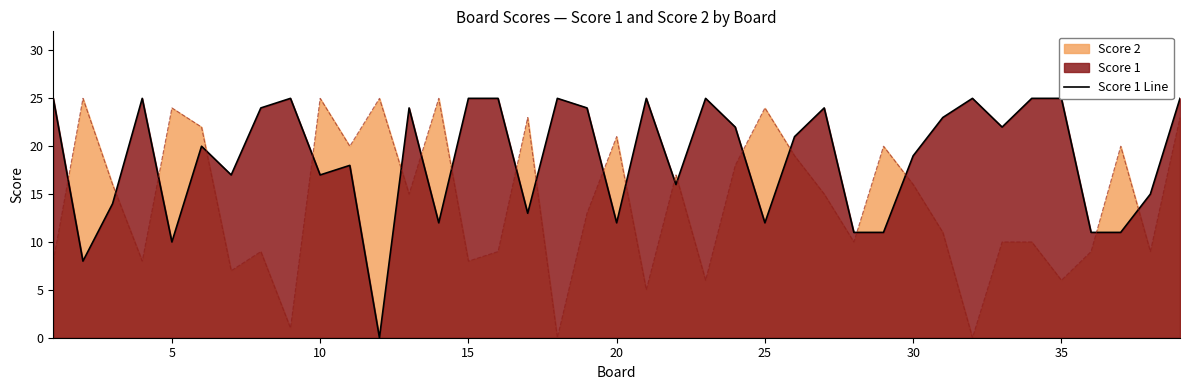

The value of Score 2 at 15 is 13. True or false?

False